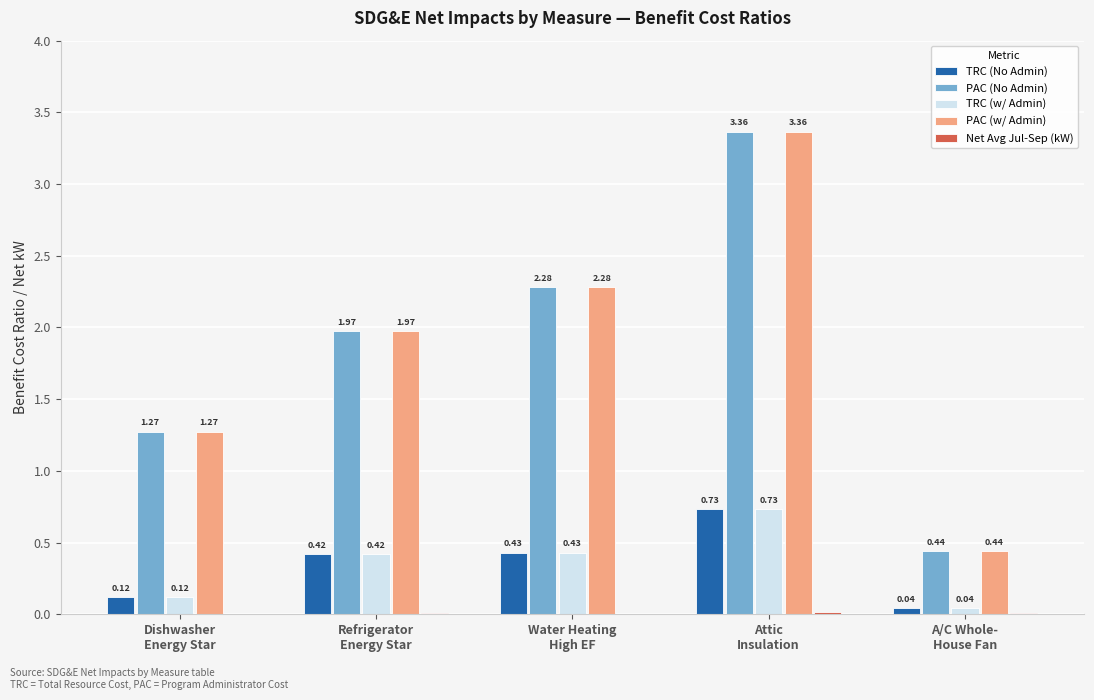

Are the bars horizontal?

No